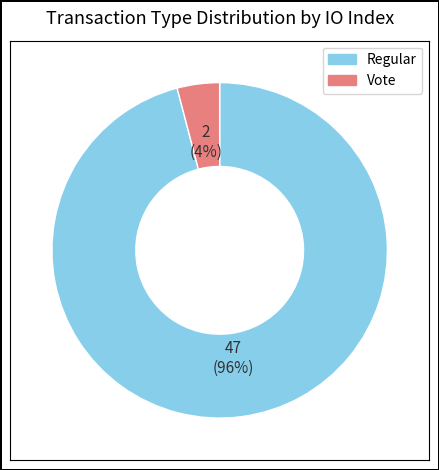

Is there any slice that represents more than half of the pie?

Yes